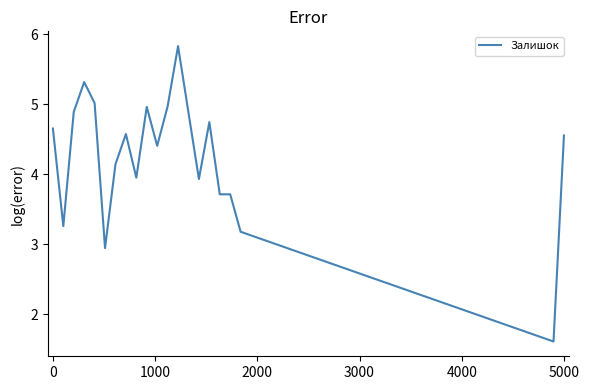

What is the smallest value displayed?

1.6